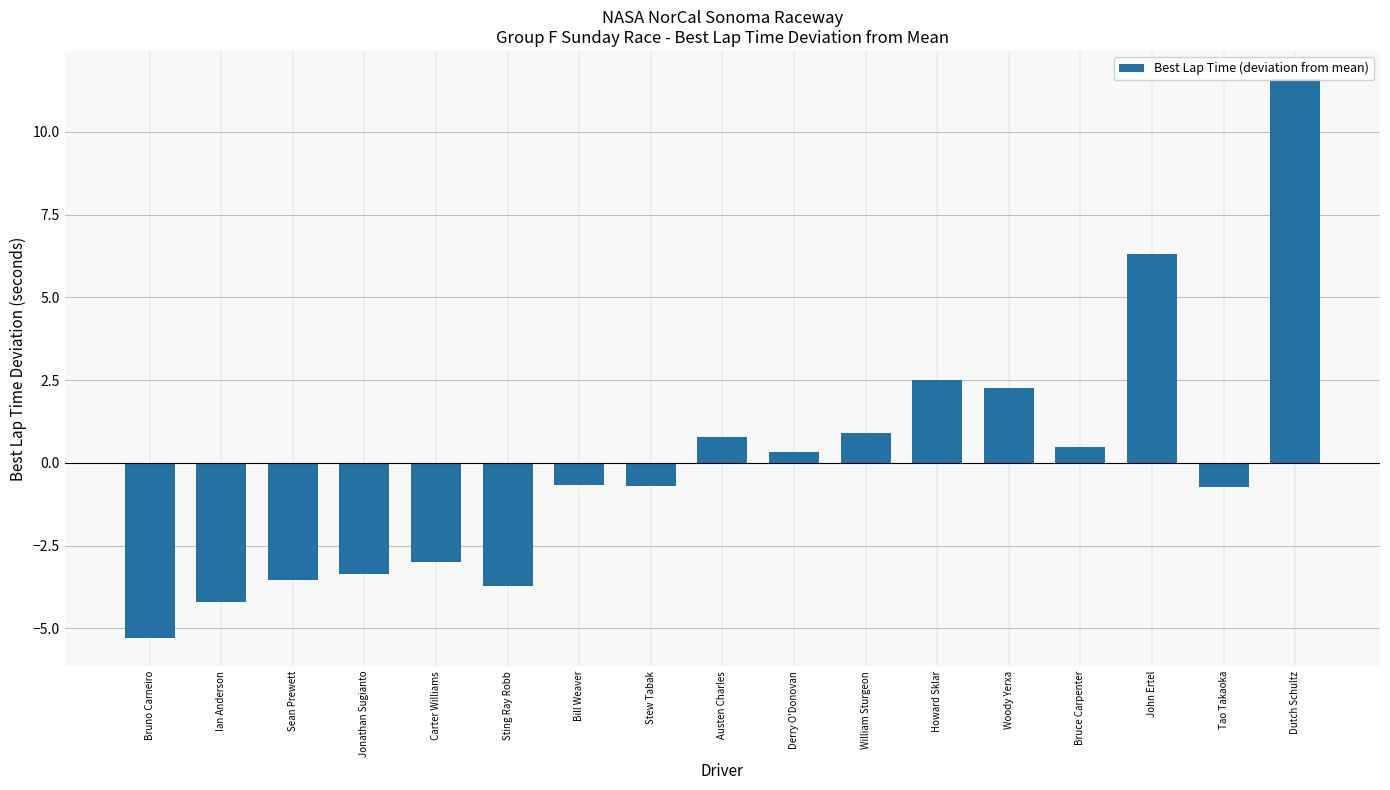

List the labels in order of value, smallest first.

Bruno Carneiro, Ian Anderson, Sting Ray Robb, Sean Prewett, Jonathan Sugianto, Carter Williams, Tao Takaoka, Stew Tabak, Bill Weaver, Derry O'Donovan, Bruce Carpenter, Austen Charles, William Sturgeon, Woody Yerxa, Howard Sklar, John Ertel, Dutch Schultz